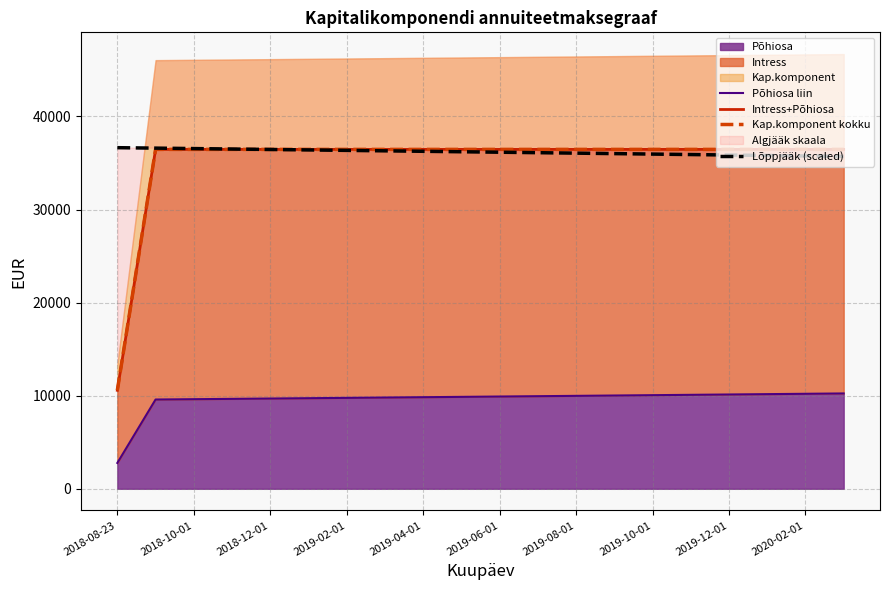

Which category has the lowest value across all series?

2018-08-23